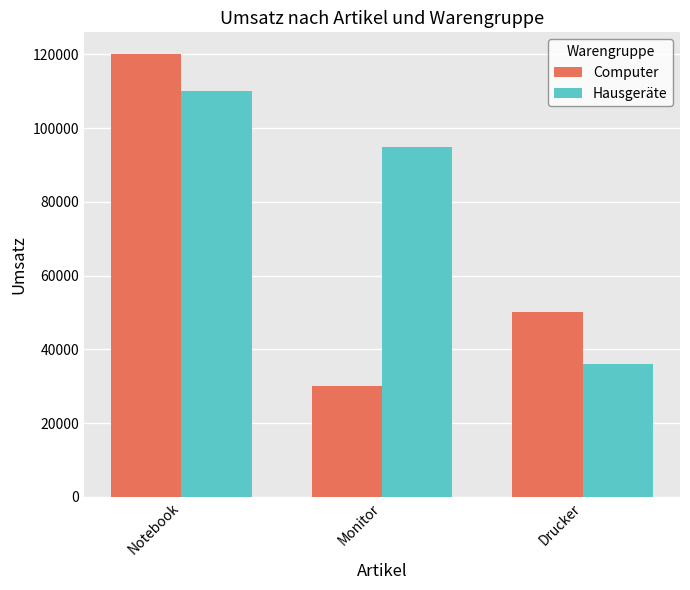

Reading right to left, what are all the values shown in this chart?

Computer: 50000	30000	120000
Hausgeräte: 36000	95000	110000